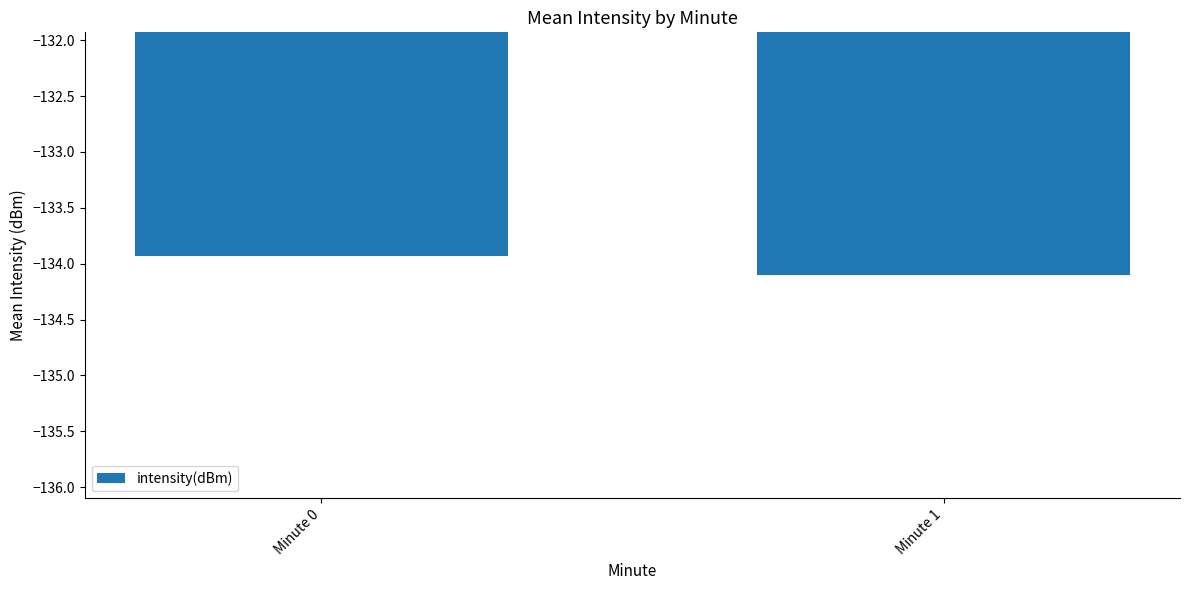

List the labels in order of value, largest first.

Minute 0, Minute 1